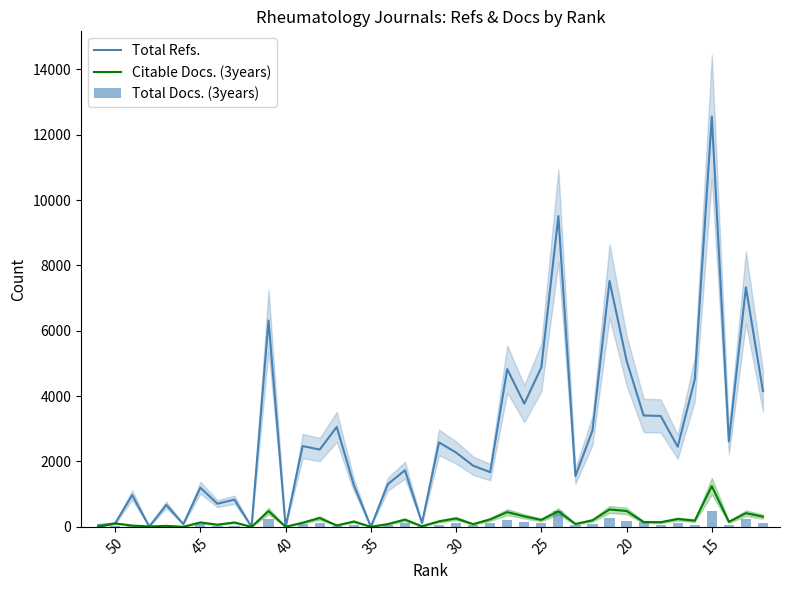

What is the highest value of the Total Refs. series?

12556